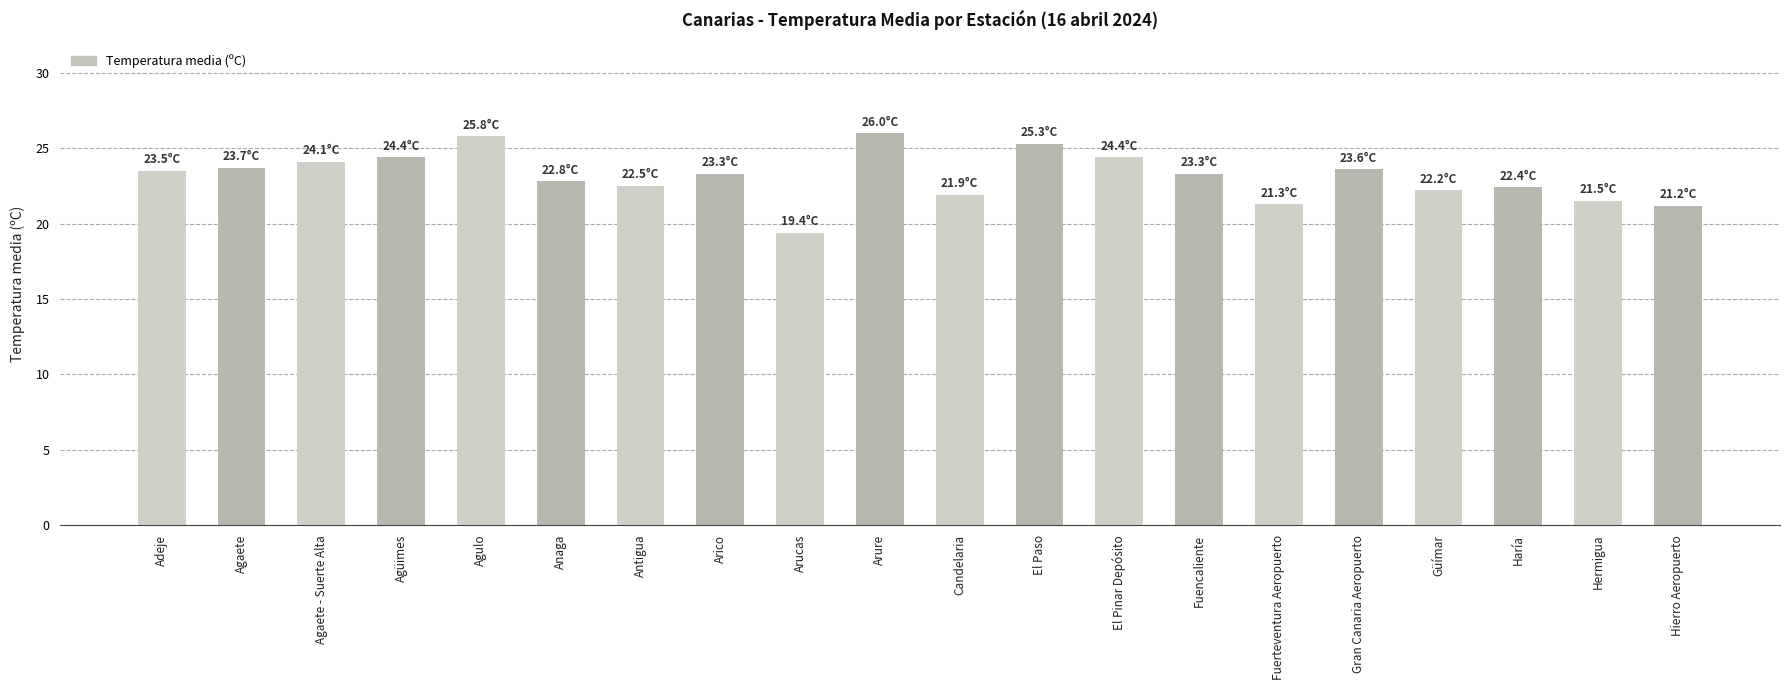

What is the sum of the values at Anaga and Arico?

46.1